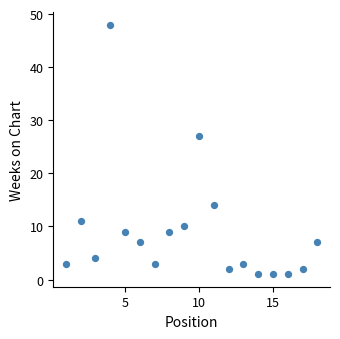

What is the range of Y values (max minus min)?

47